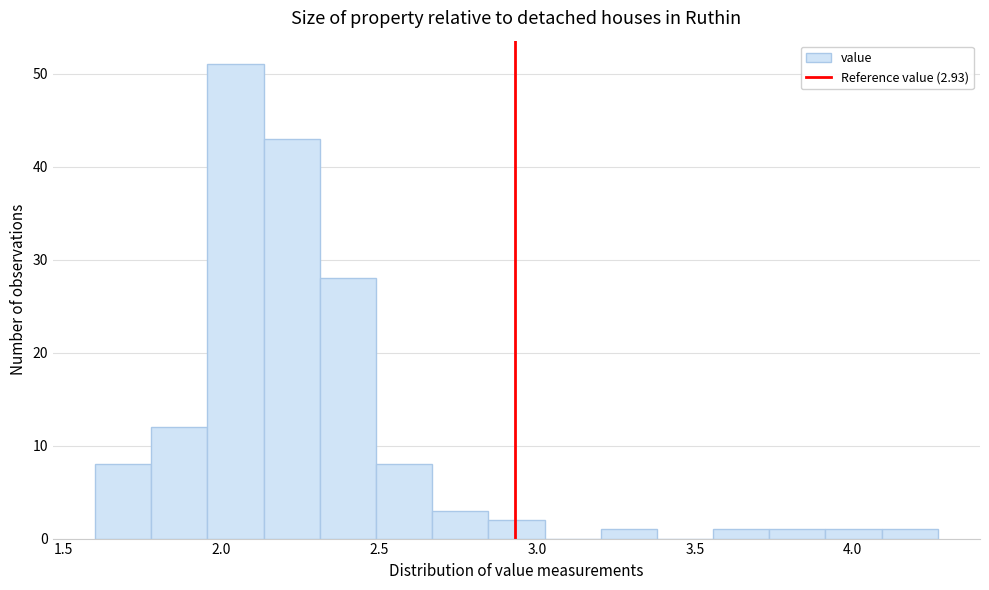

Read against the x-axis, roughly where is the centre of the tallest bar?

2.05